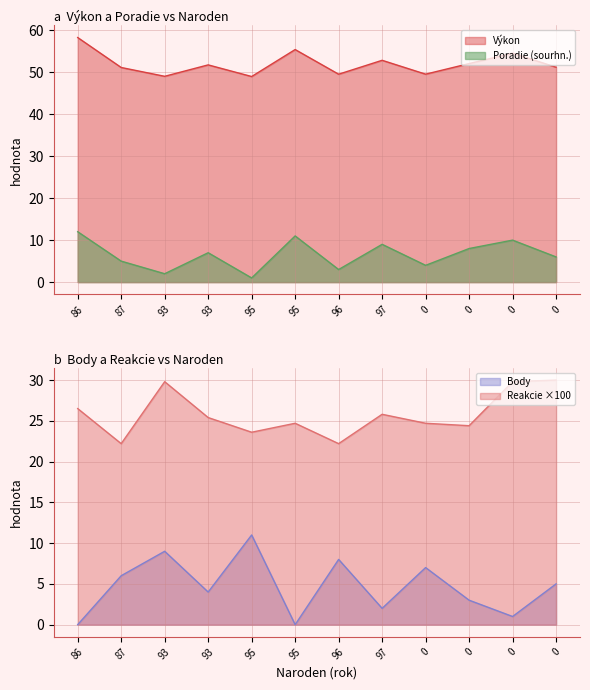

At which label does Poradie (sourhn.) reach its minimum?

95